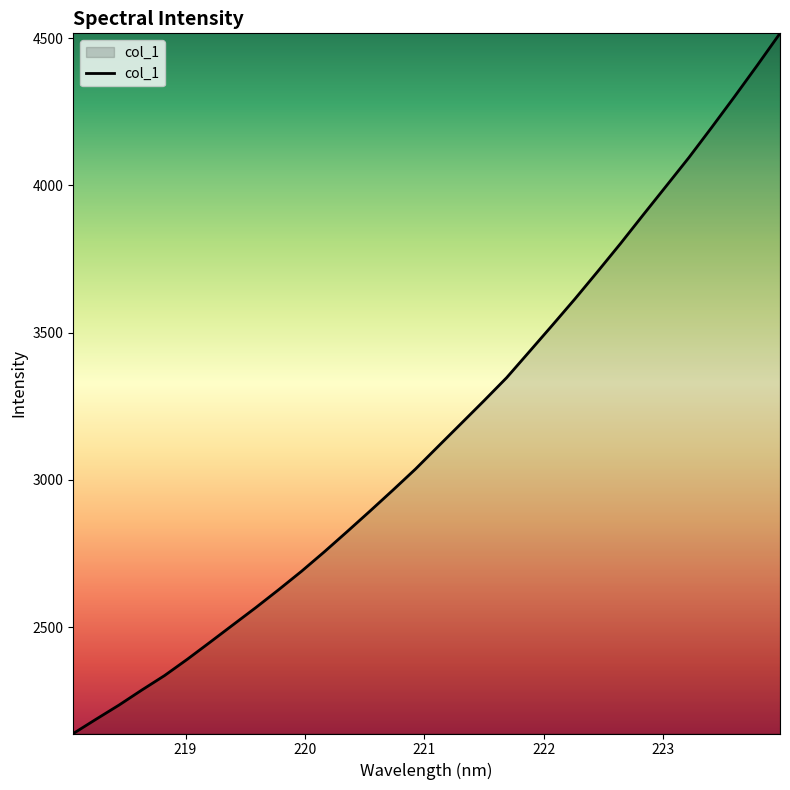

What is the maximum value shown in the chart?

4515.8